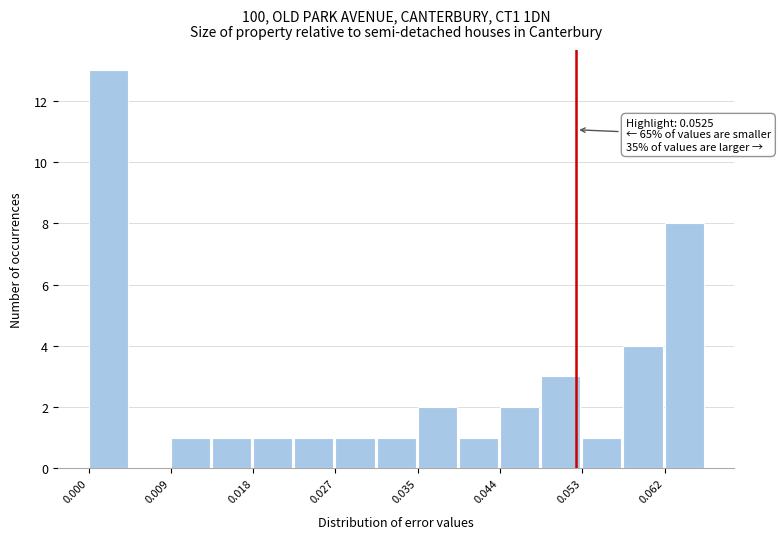

Which range on the x-axis has the tallest bar?

0.000 to 0.004